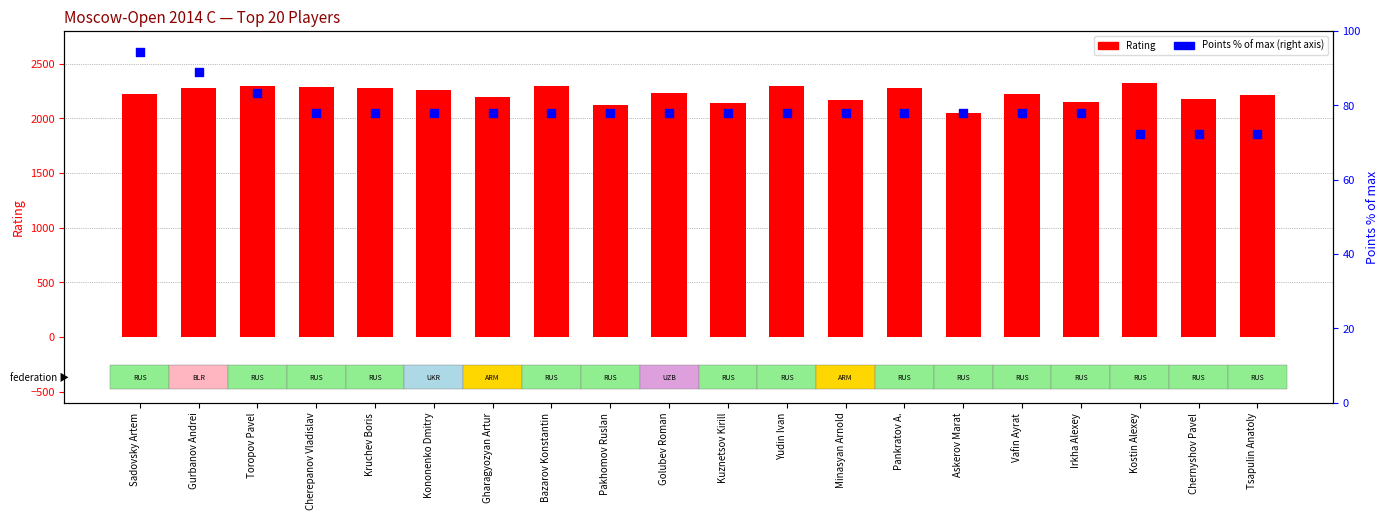

Which series reaches the minimum Y coordinate?

Points % of max